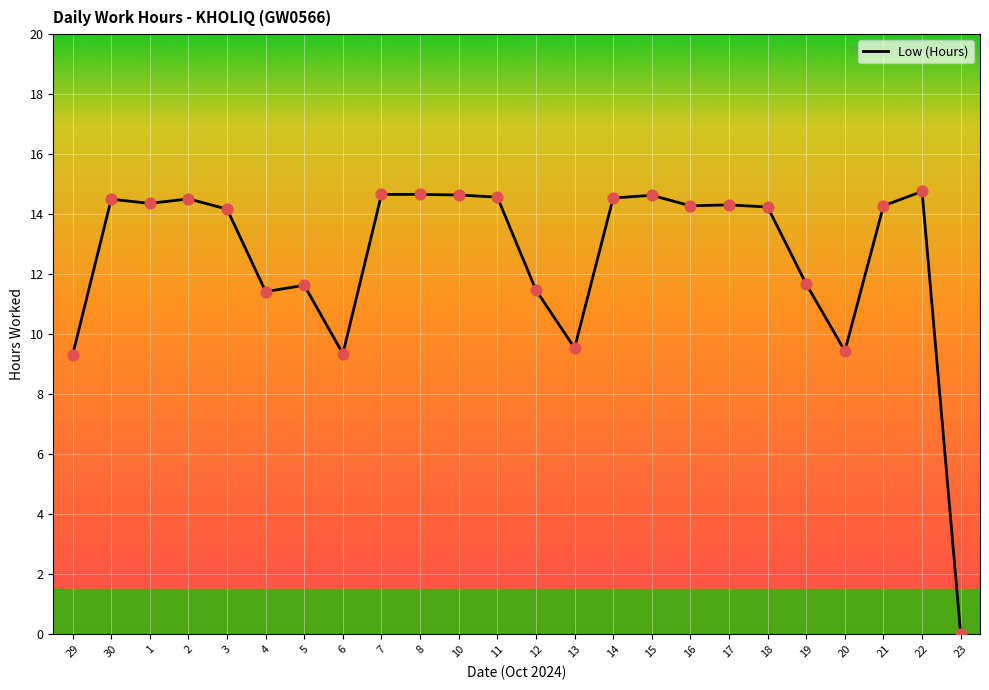

Between 4 and 2, which is larger?

2